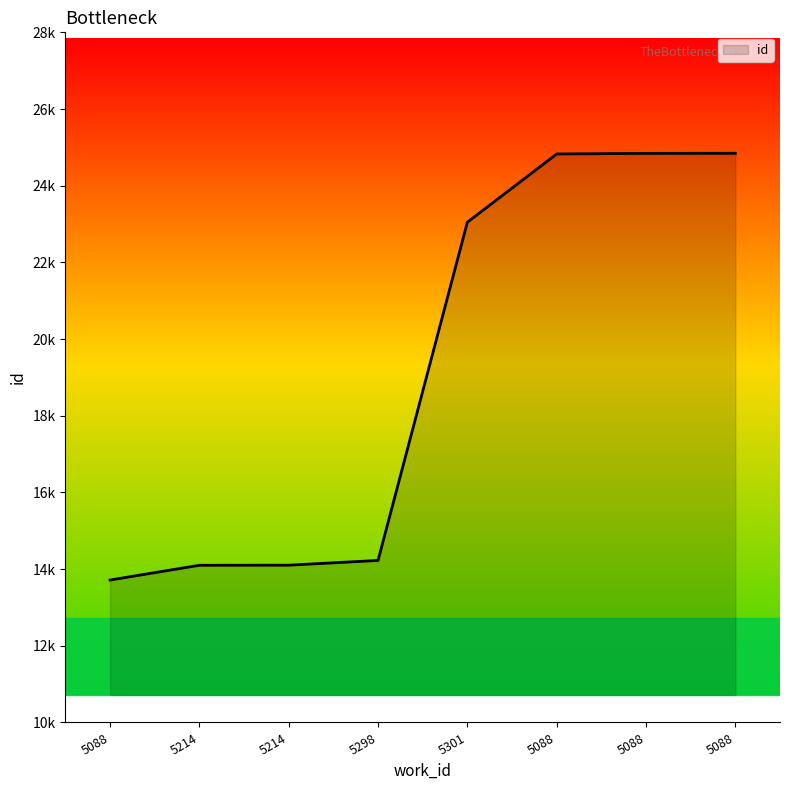

What is the difference between the values at 5088 and 5214?

10741